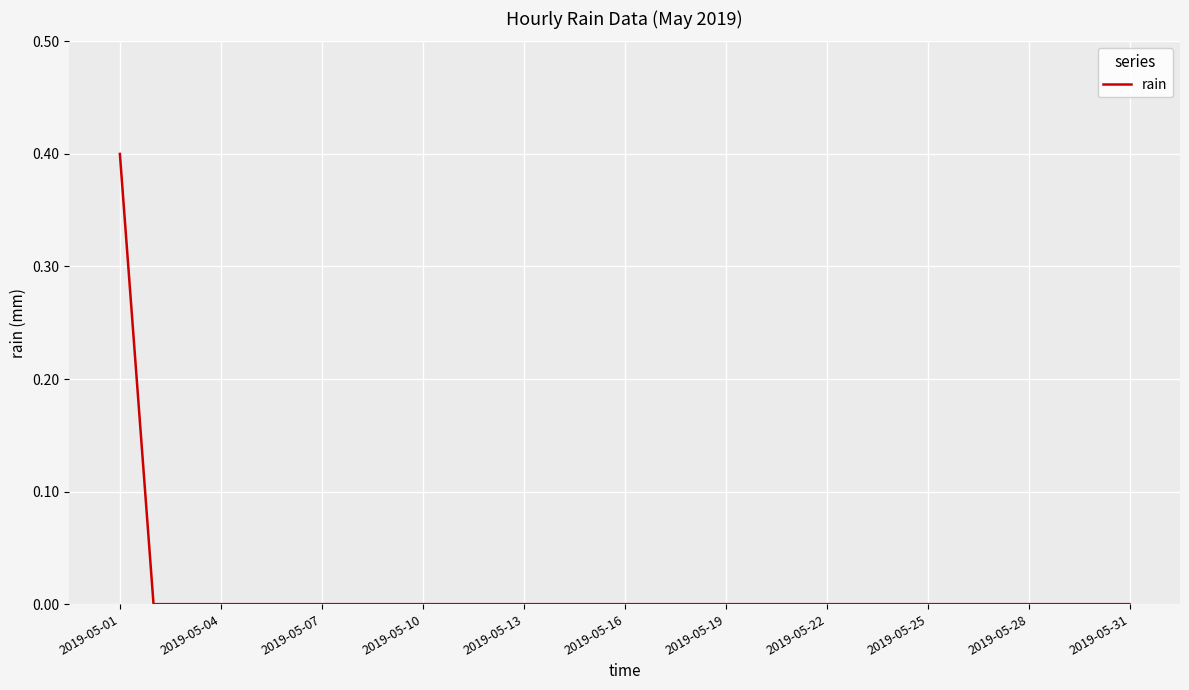

How many categories are shown in the chart?

31